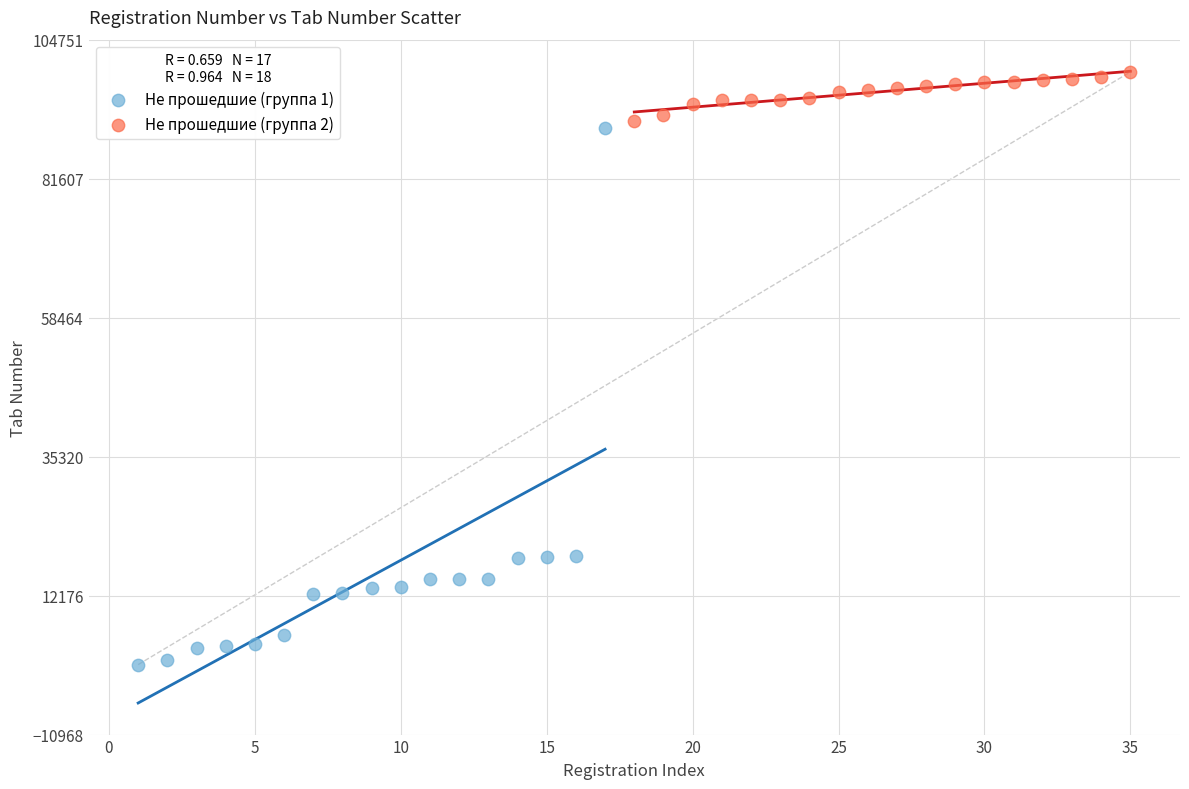

What are all the series names shown in the legend?

Не прошедшие (группа 1), Не прошедшие (группа 2)